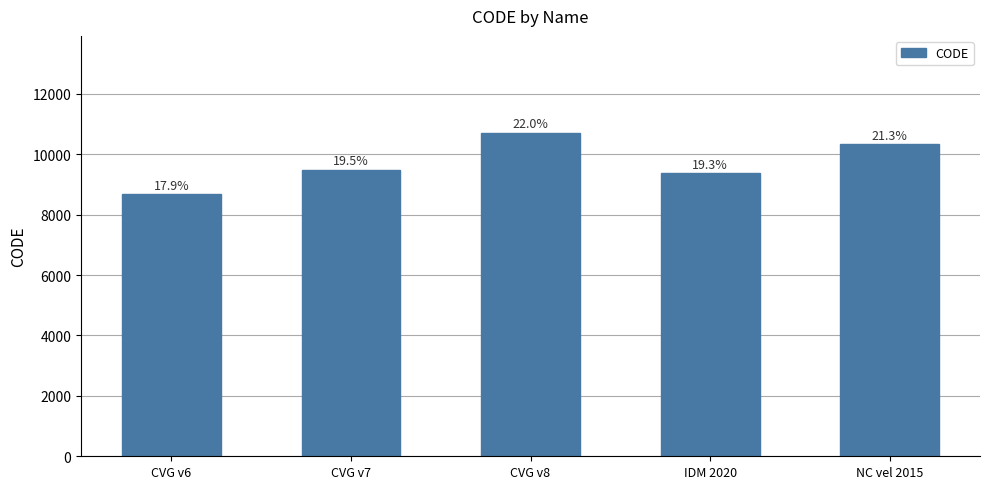

How many bars are there in total?

5